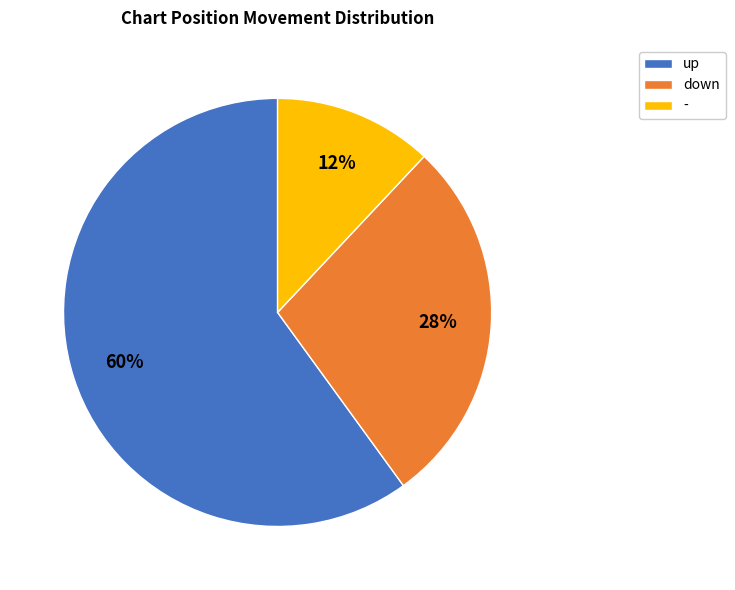

To the nearest percent, what portion does up represent?

60%